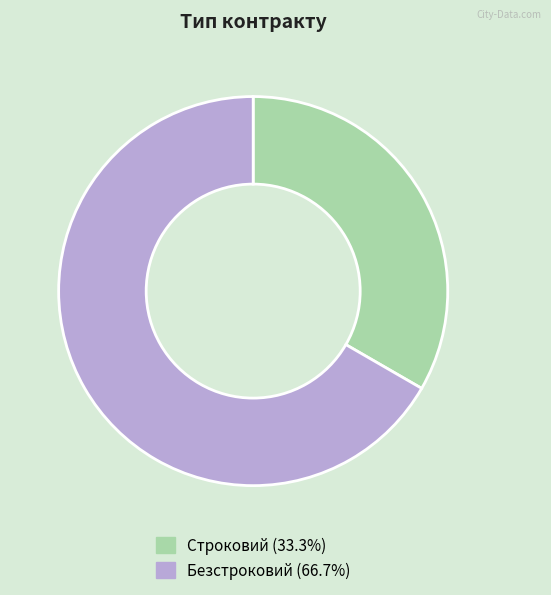

What is the largest slice in the pie chart?

Безстроковий